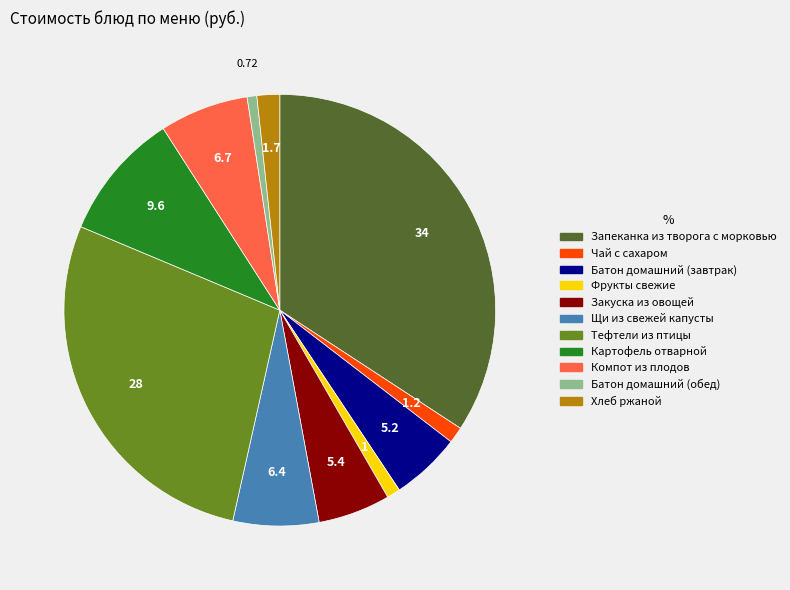

Combined, do Фрукты свежие and Батон домашний (обед) account for over 50%?

No